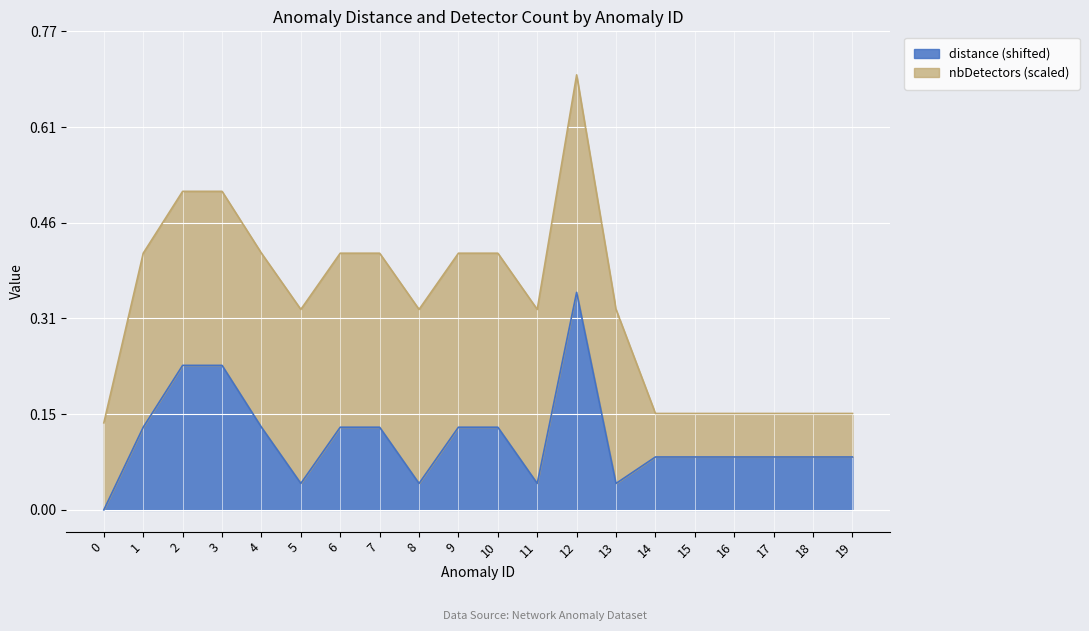

How many values are between 0 and 1?

20